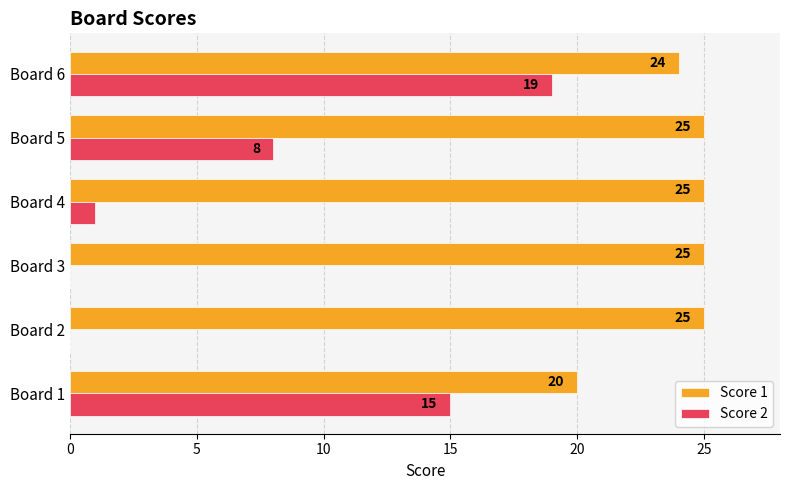

Count the number of categories in the chart.

6